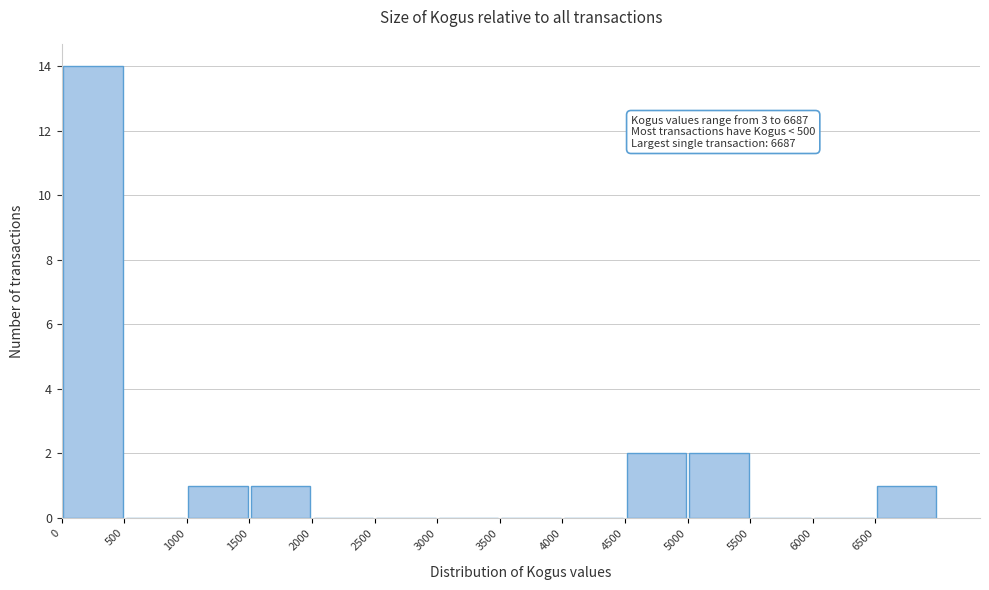

Which range on the x-axis has the tallest bar?

0 to 500